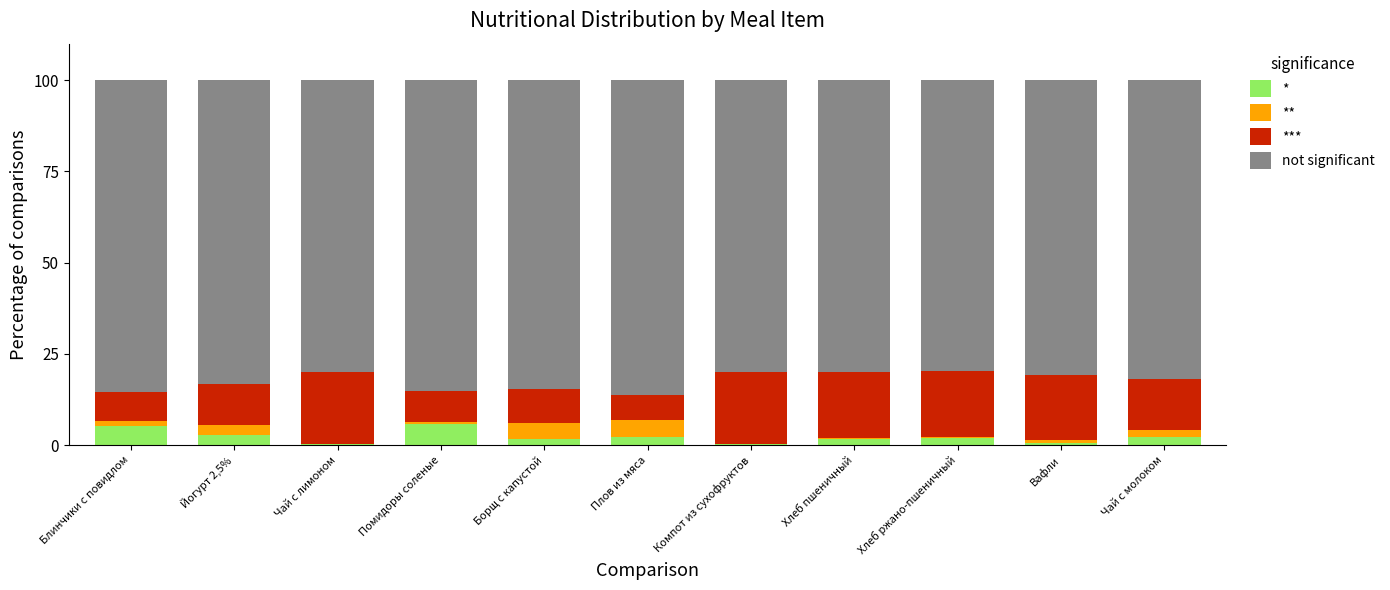

The value of * at Помидоры соленые is 5.9. True or false?

True